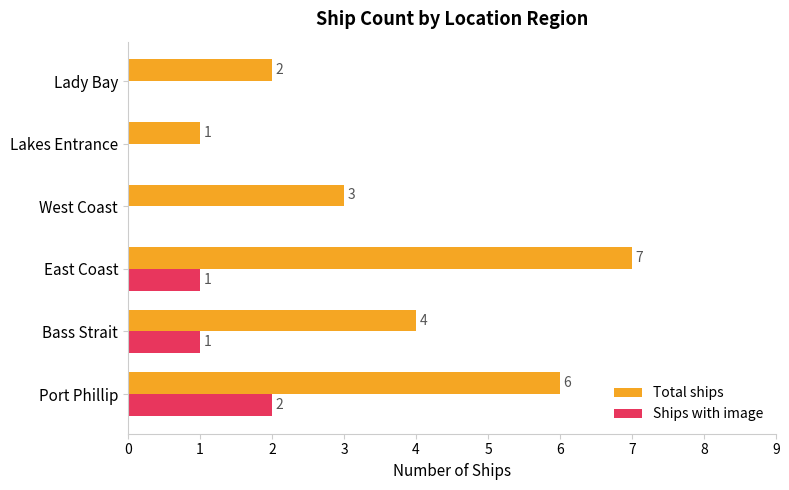

Which series changed the most between West Coast and Lady Bay?

Total ships